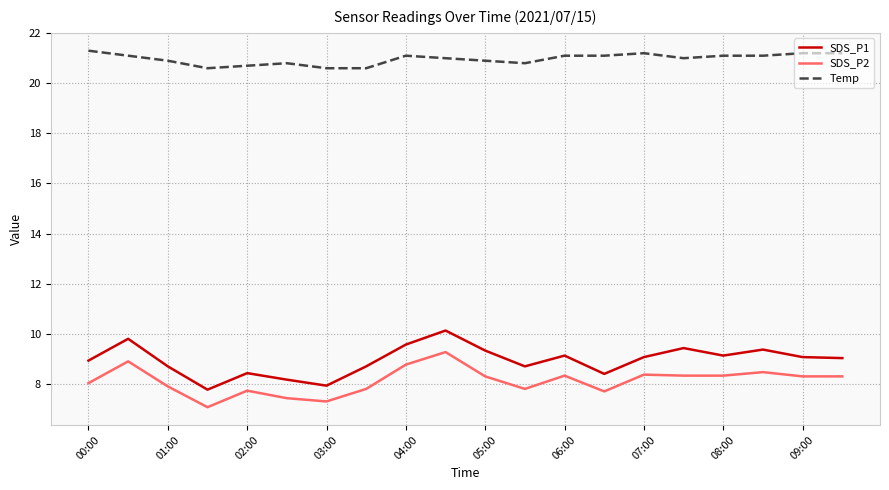

Which series has the largest total across all categories?

Temp